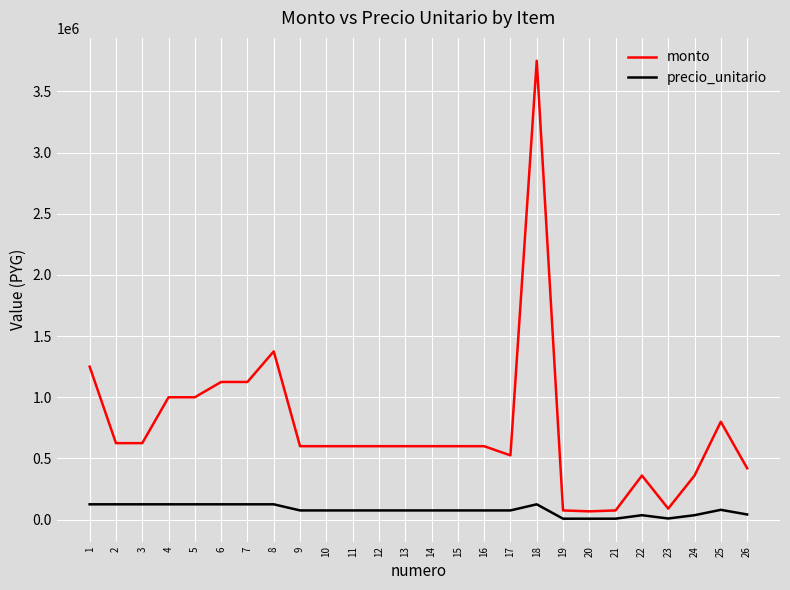

What is the maximum value for monto?

3750000